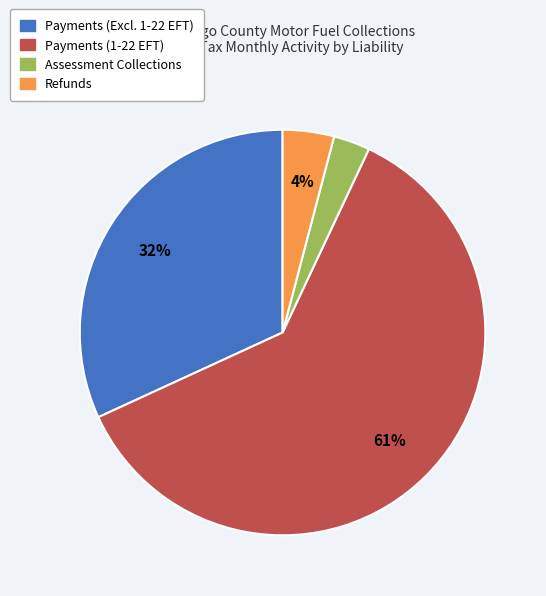

Is there a majority slice in this chart?

Yes